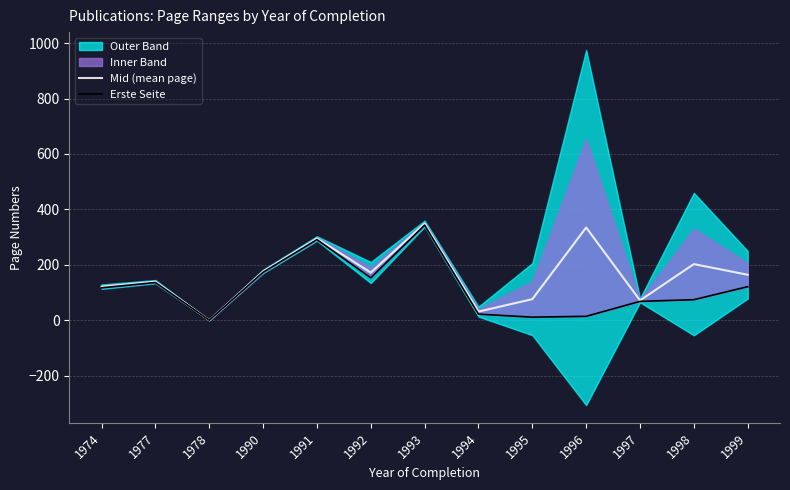

True or false: Erste Seite and Mid (mean page) cross at least once.

False